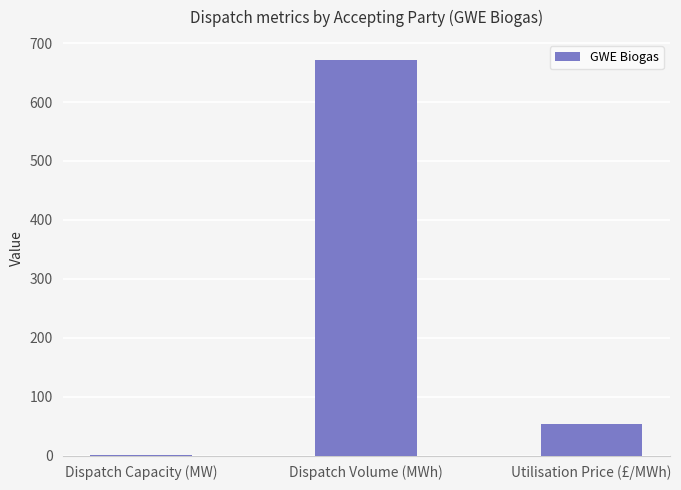

What is the change in value from Dispatch Capacity (MW) to Dispatch Volume (MWh)?

+670.6